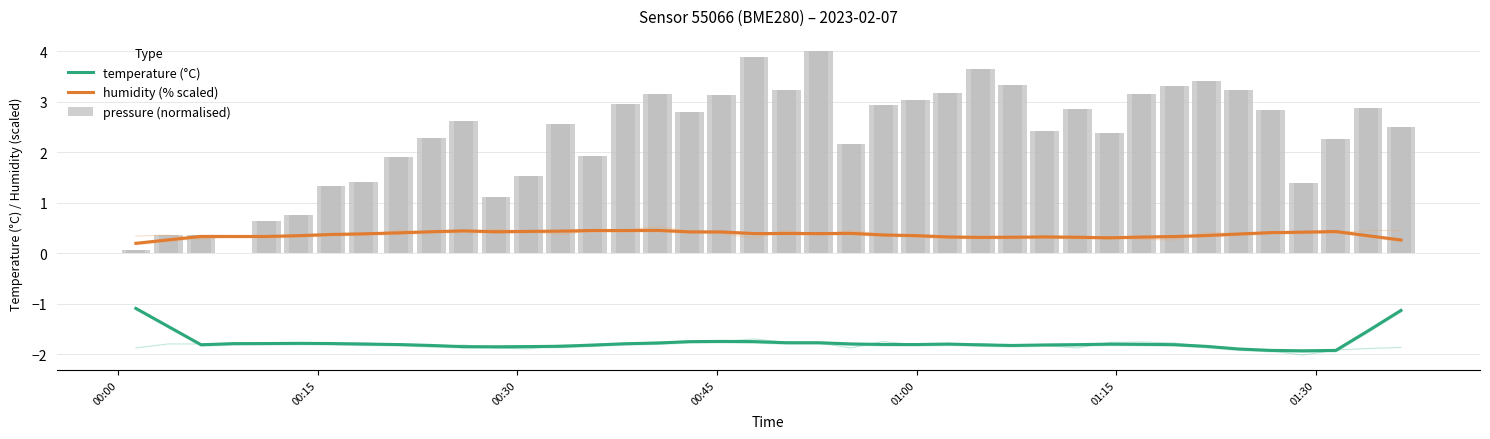

The humidity (% scaled) series shows 0.2 at 00:30. True or false?

False